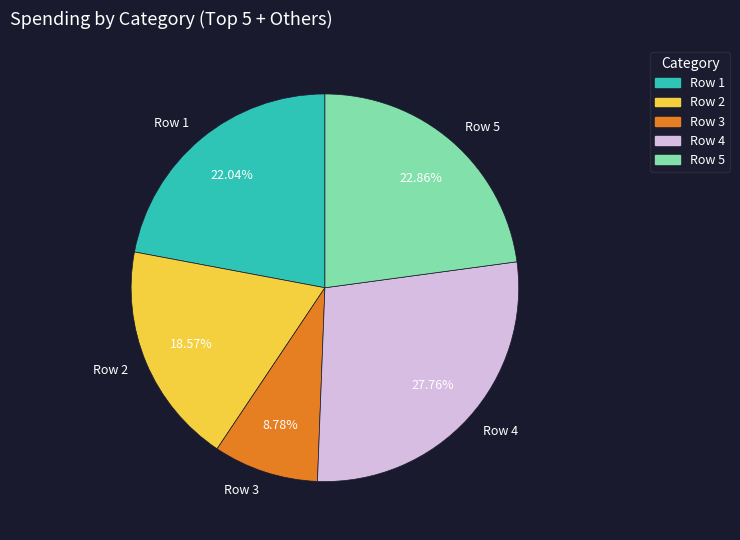

Is Row 3 the majority of the pie?

No